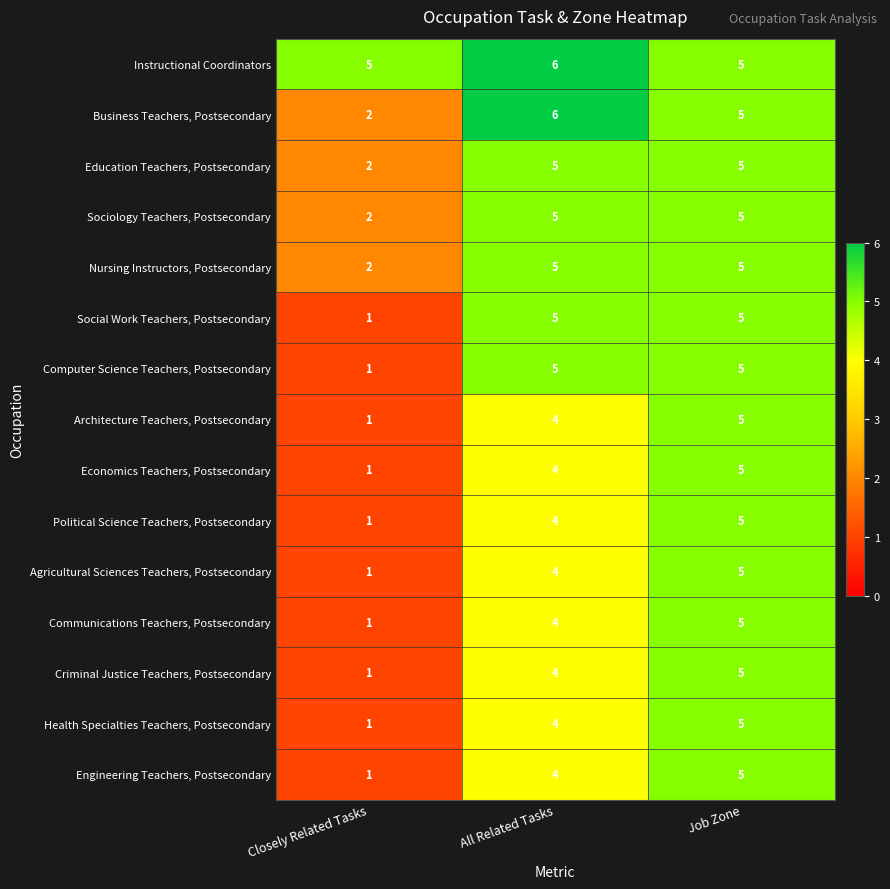

Is it true that Engineering Teachers, Postsecondary equals 5 at Job Zone?

True